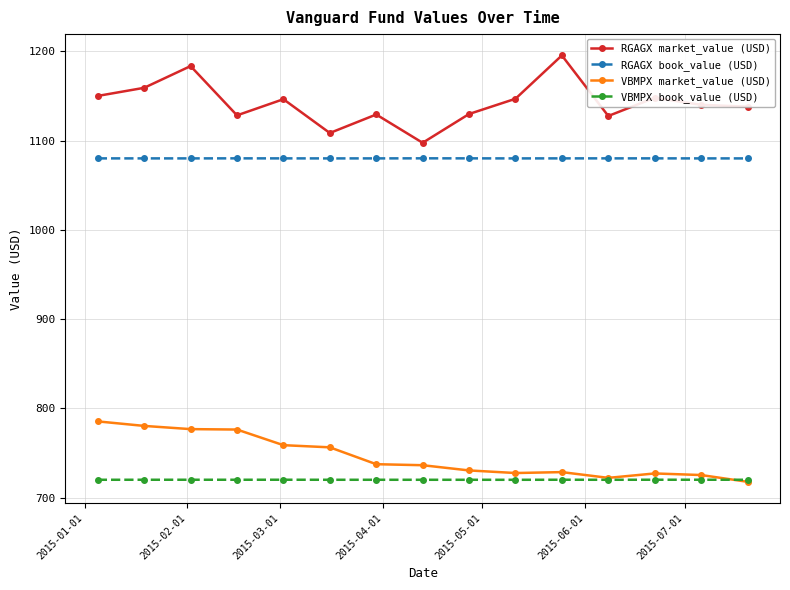

What is the value of the RGAGX market_value (USD) point at the 7th from the left?

1129.2